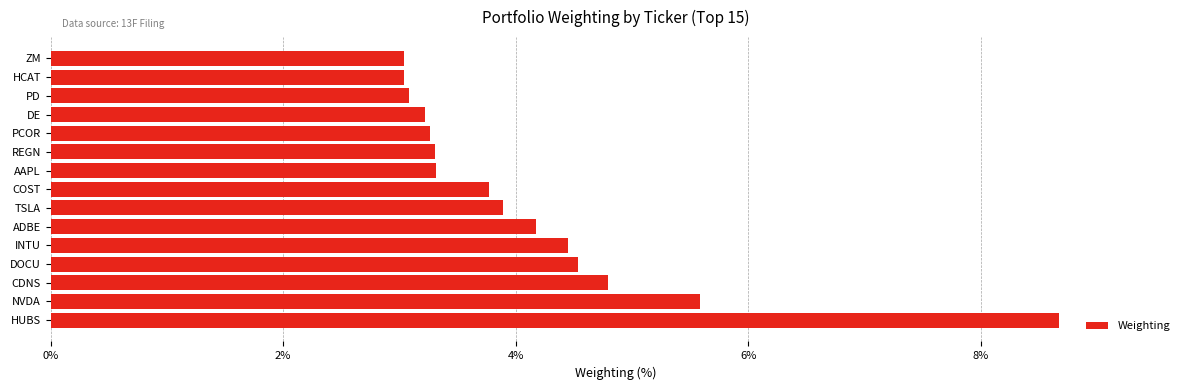

Which category has the highest value across all series?

HUBS